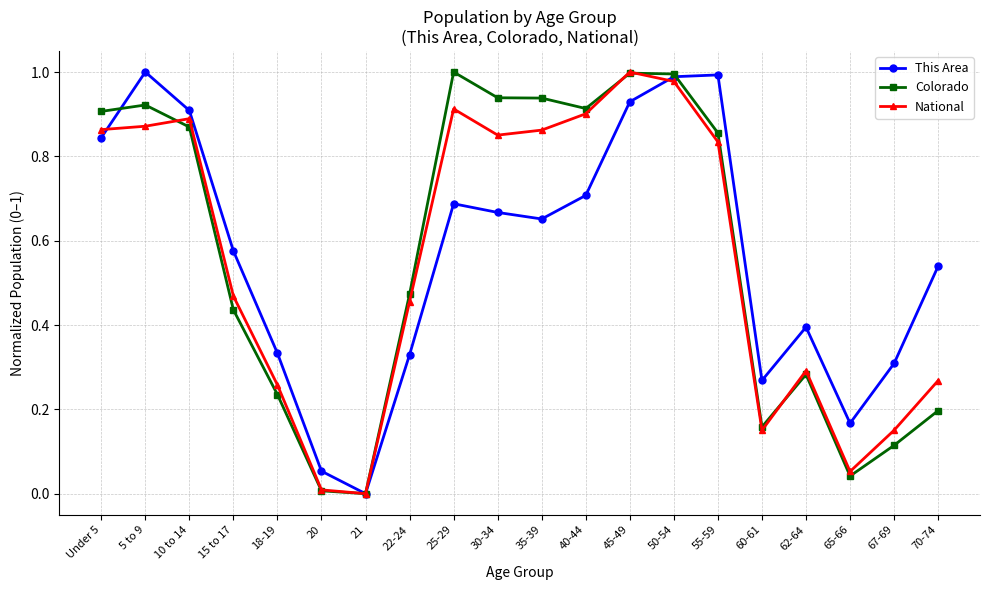

The value of National at 70-74 is 0.3. True or false?

True